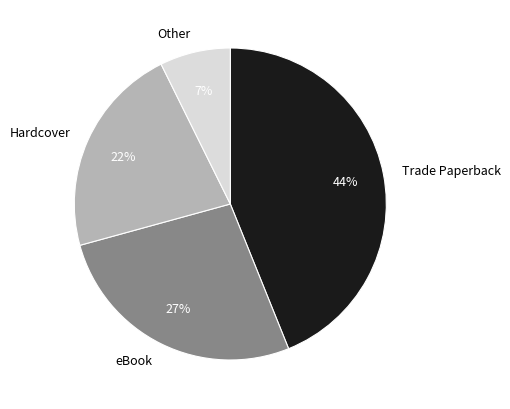

Rank the categories by value from highest to lowest.

Trade Paperback, eBook, Hardcover, Other